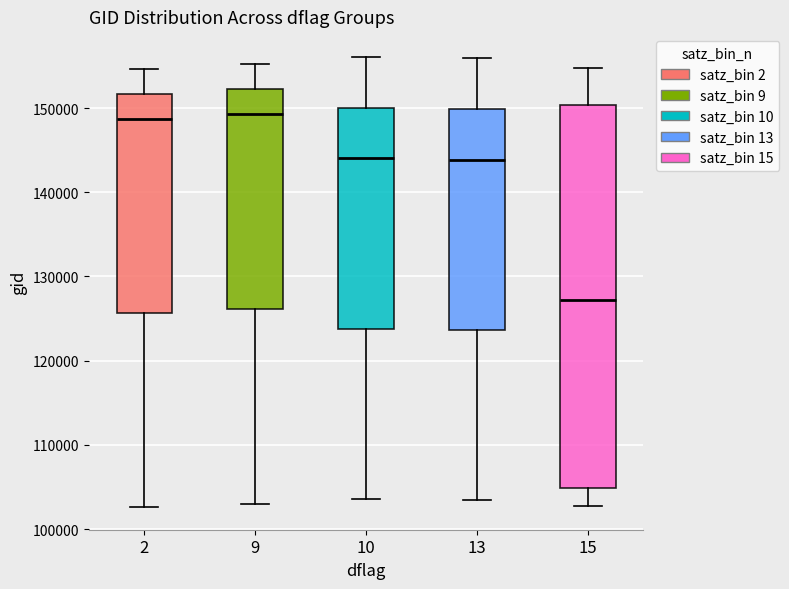

Reading left to right, read every box against the y-axis: the position of its median line, the range the box covers, and the ends of its whiskers. The values are not printed on the chart, so give them approximately, as read against the axis.

2: median 149000, box 126000 to 152000, whiskers 103000 to 155000
9: median 149000, box 126000 to 152000, whiskers 103000 to 155000
10: median 144000, box 124000 to 150000, whiskers 104000 to 156000
13: median 144000, box 124000 to 150000, whiskers 103000 to 156000
15: median 127000, box 105000 to 150000, whiskers 103000 to 155000